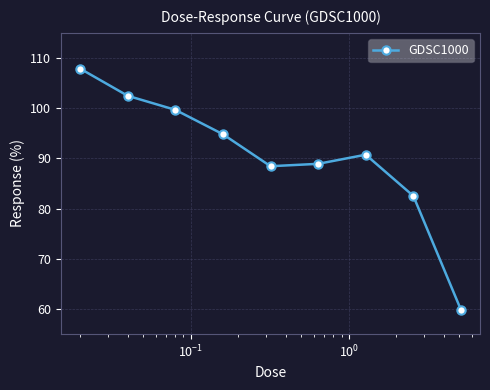

What is the difference between the maximum and second lowest values?

25.4